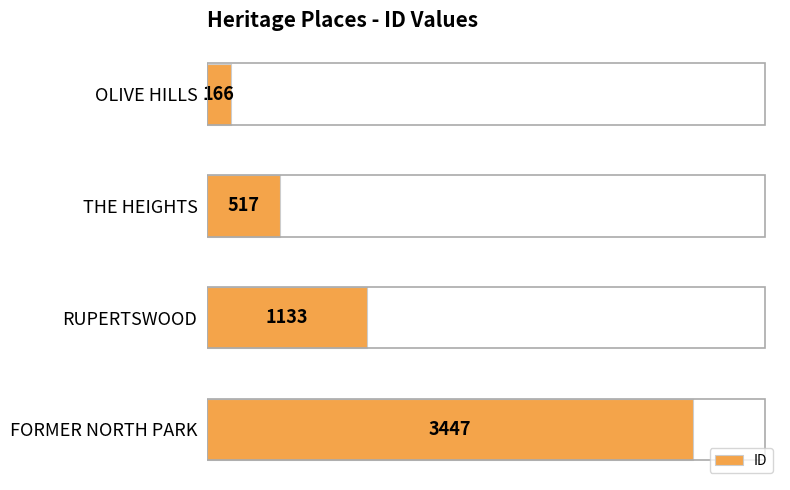

Is it true that the value at RUPERTSWOOD is 1684?

False